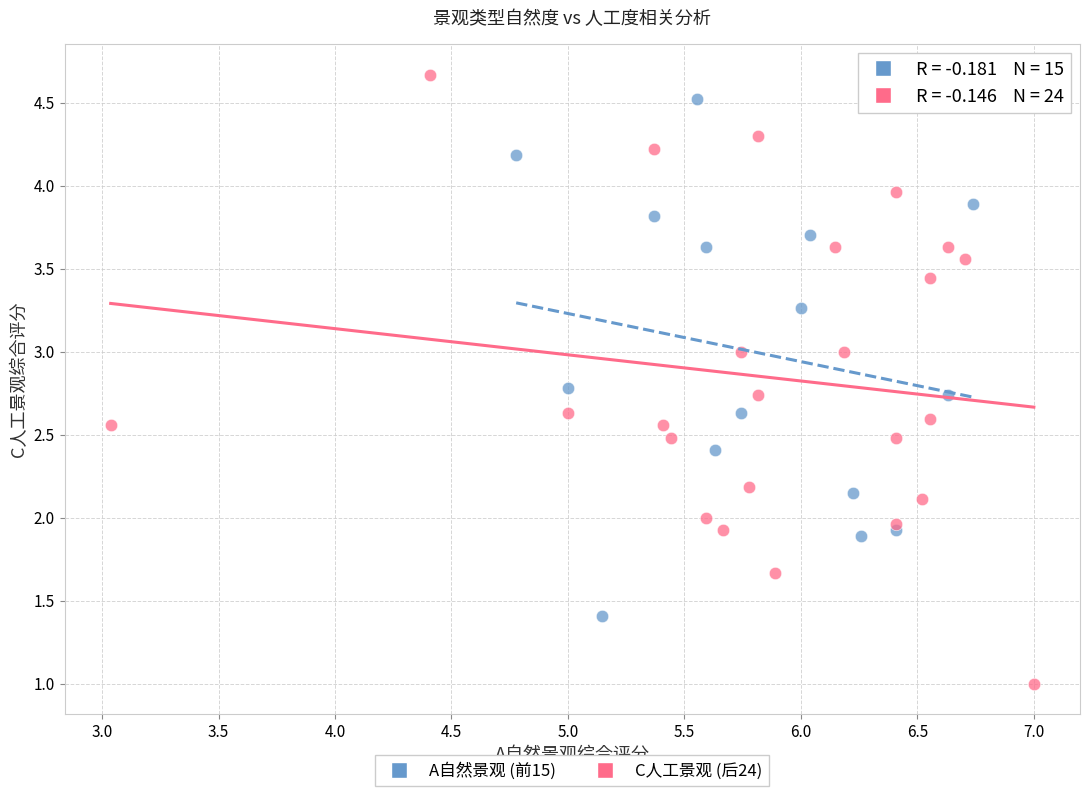

What are all the series names shown in the legend?

A自然景观 (前15), C人工景观 (后24)